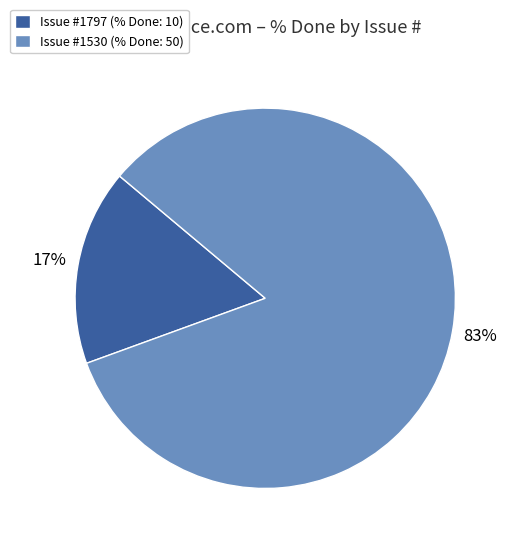

Is there any slice that represents more than half of the pie?

Yes